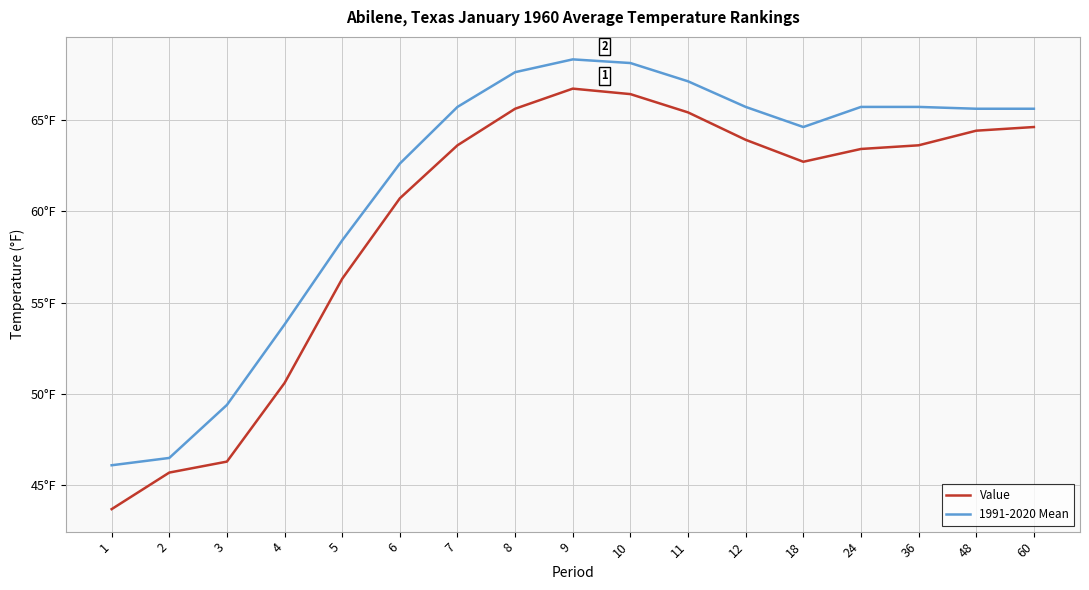

Is this an area chart (filled region under the line)?

No